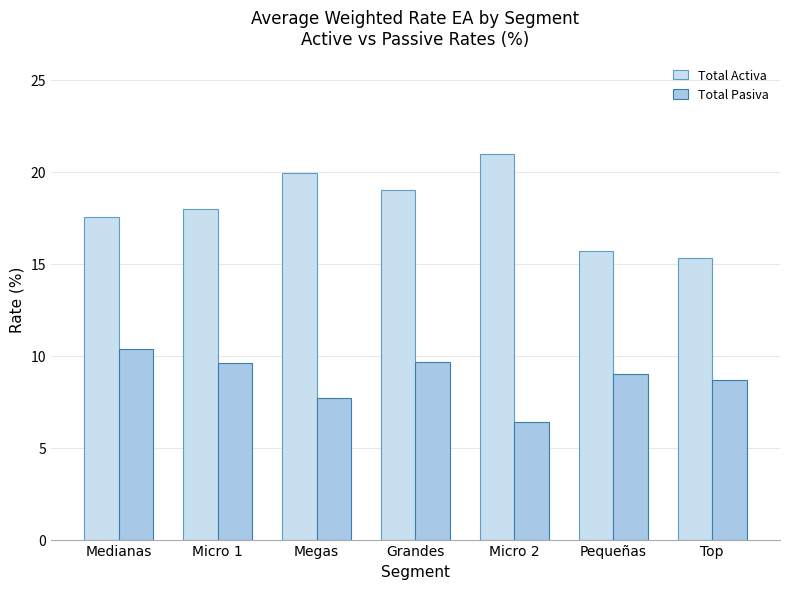

At which label is Total Pasiva closest to 8?

Megas